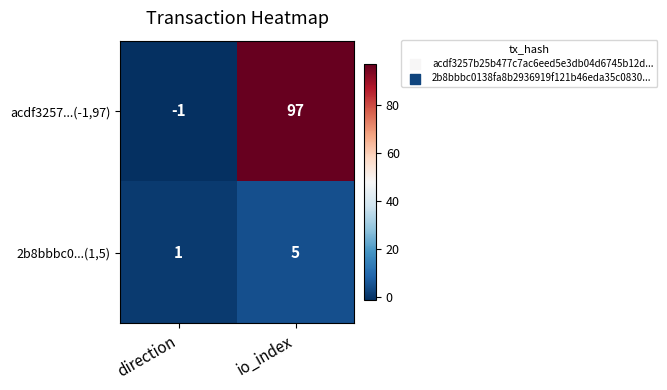

Which label corresponds to the largest value in the chart?

io_index